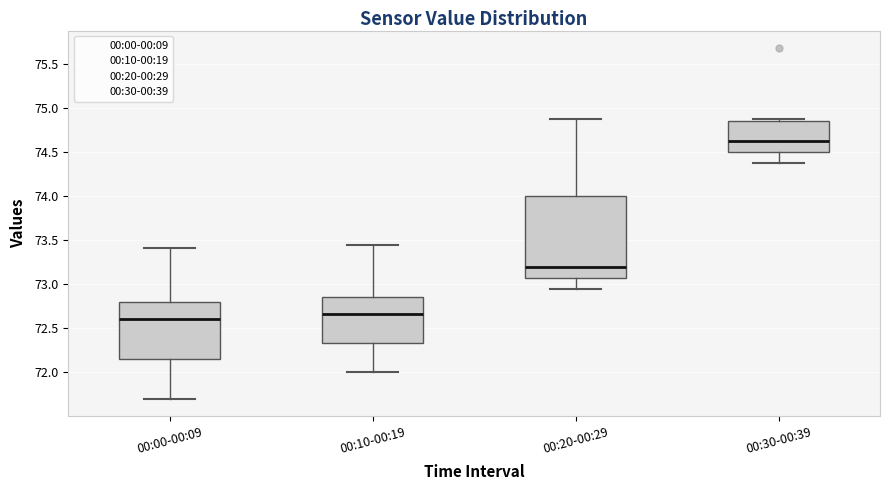

Reading left to right, transcribe this box plot: for each box, give where its median line is, the range the box spans, and where its two whiskers end, as read against the y-axis. The values are not printed on the chart, so give them approximately, as read against the axis.

00:00-00:09: median 72.60, box 72.15 to 72.80, whiskers 71.70 to 73.40
00:10-00:19: median 72.65, box 72.35 to 72.85, whiskers 72.00 to 73.45
00:20-00:29: median 73.20, box 73.05 to 74.00, whiskers 72.95 to 74.90
00:30-00:39: median 74.65, box 74.50 to 74.85, whiskers 74.40 to 74.90